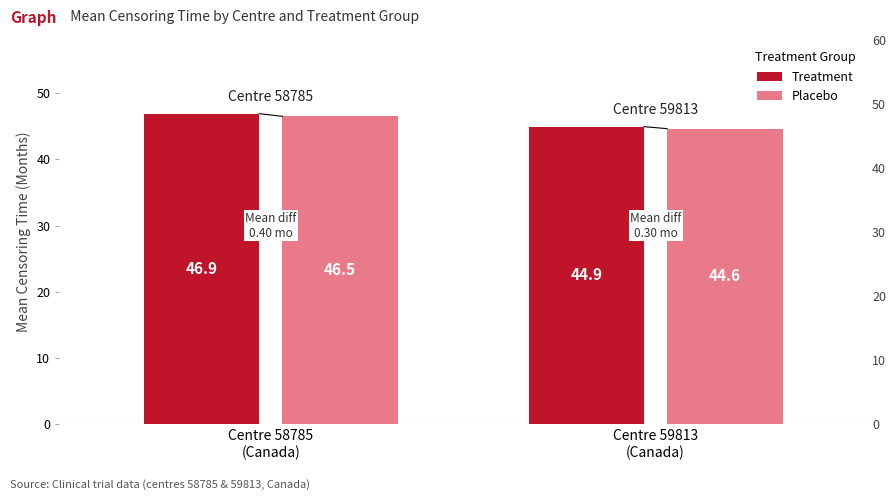

Is the value of Treatment at Centre 58785
(Canada) greater than the value of Placebo at Centre 58785
(Canada)?

Yes